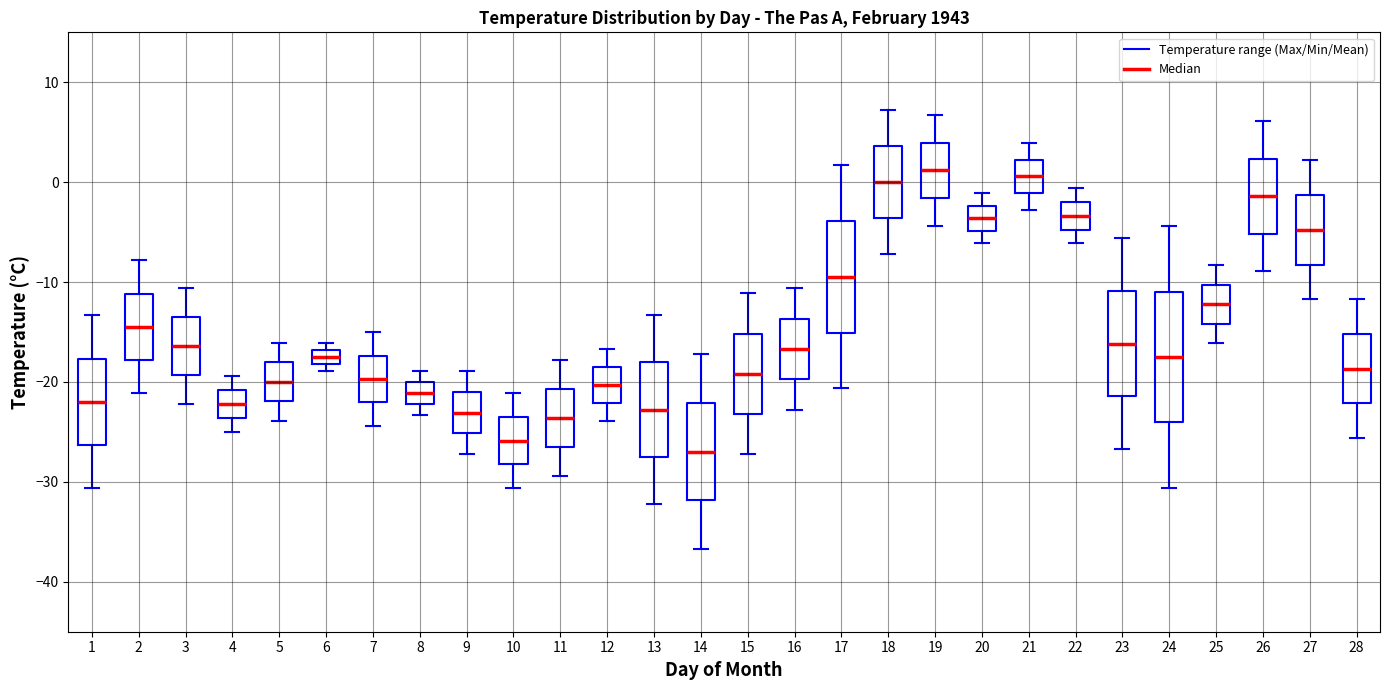

Comparing the boxes themselves (not the whiskers), which one is the tallest?

24